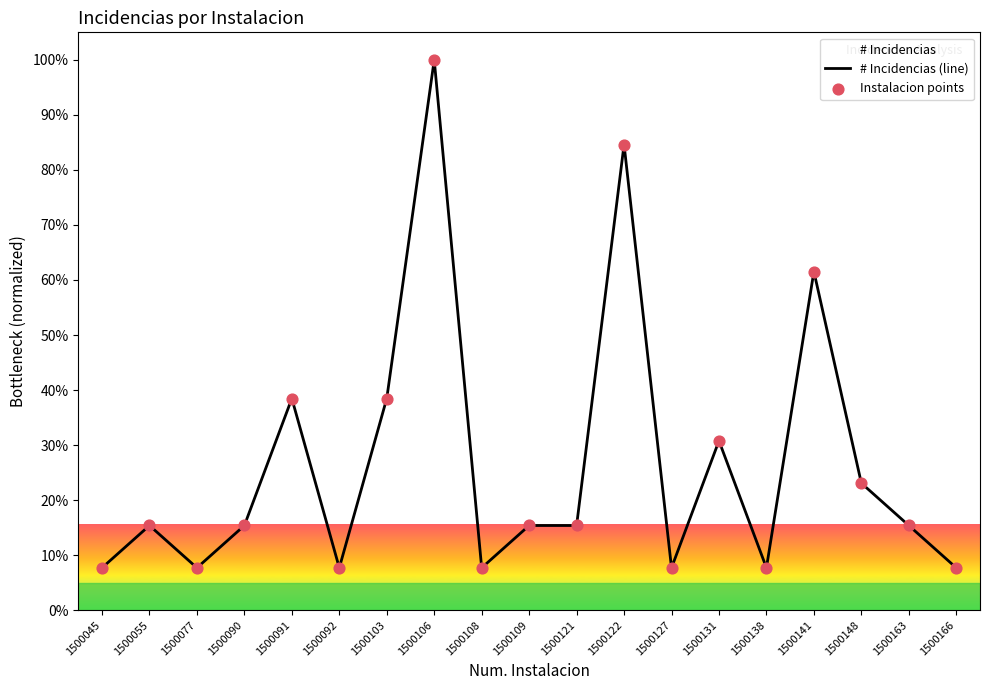

At how many categories does at least one series exceed 41?

3